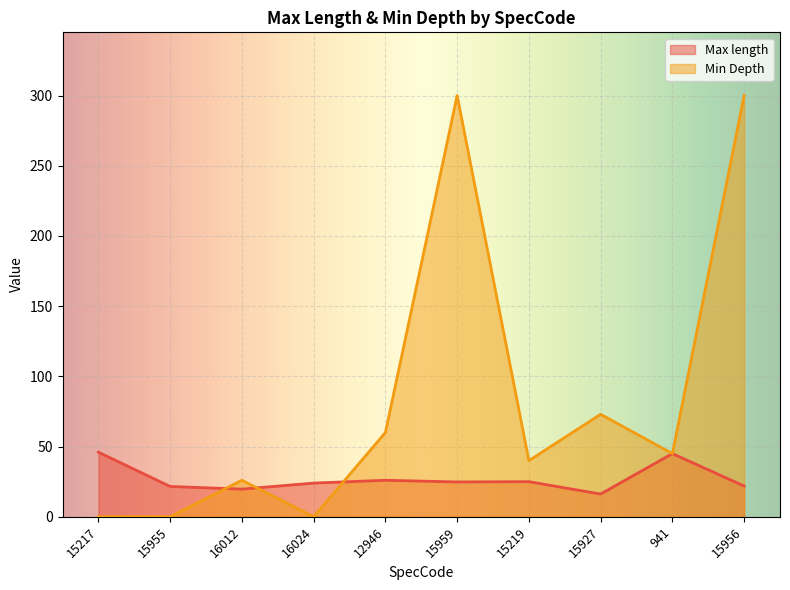

What is the label of the 9th point from the right?

15955